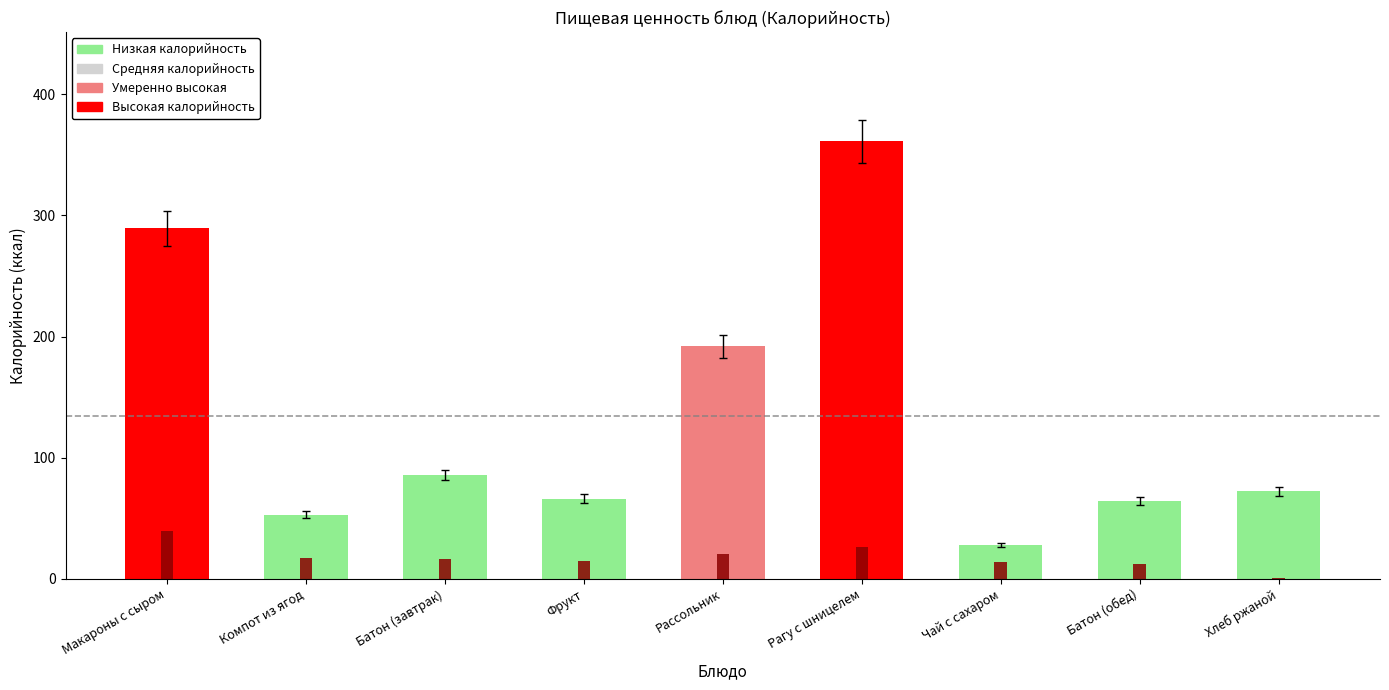

List the series in order of their overall mean, highest first.

Калорийность, Углеводы